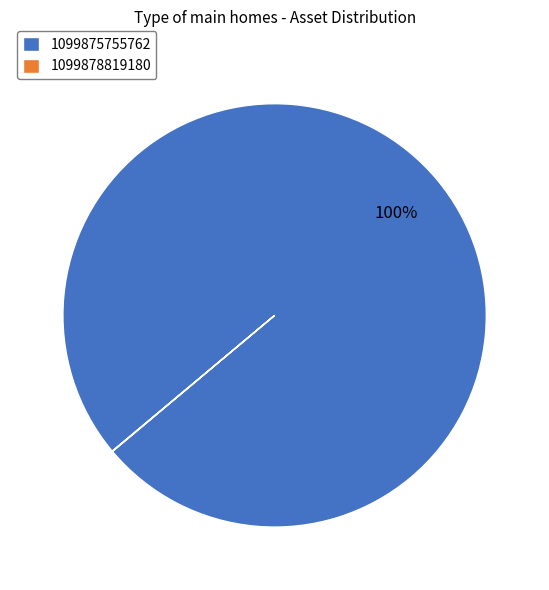

Which category accounts for the majority?

1099875755762